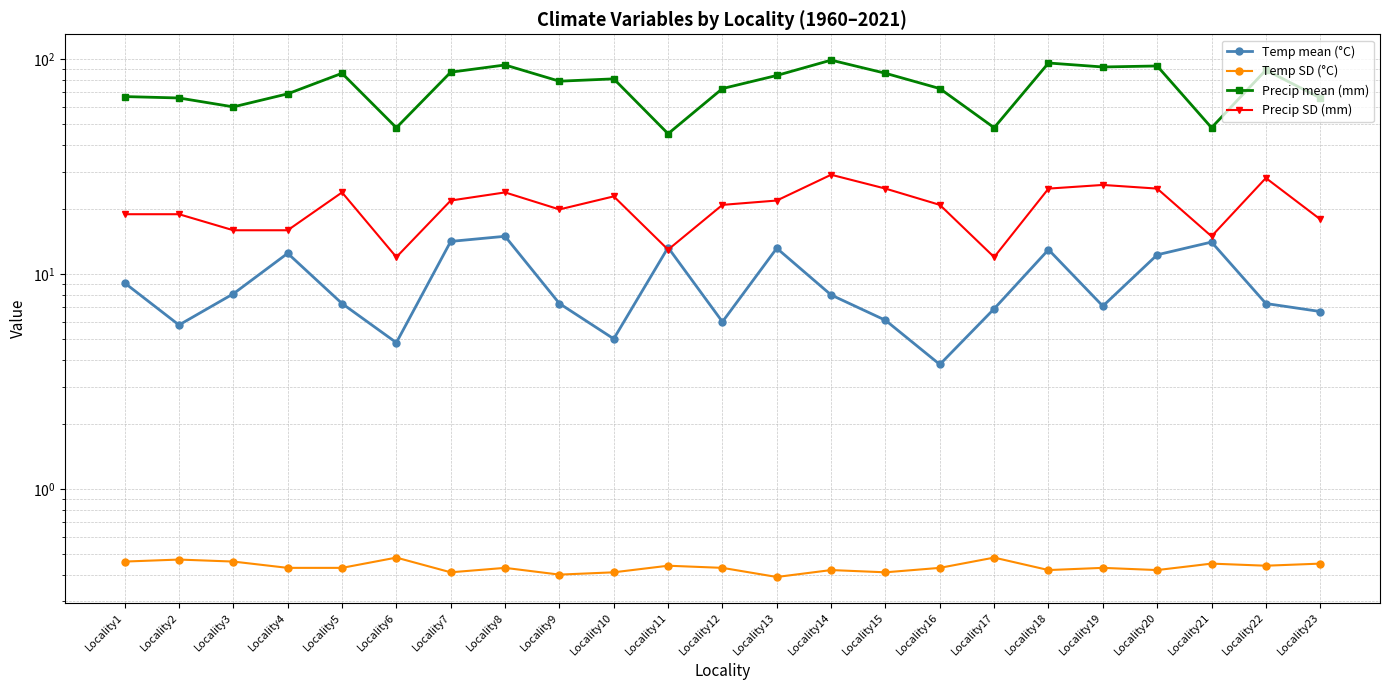

Where is the first local minimum for Temp mean (°C)?

Locality2